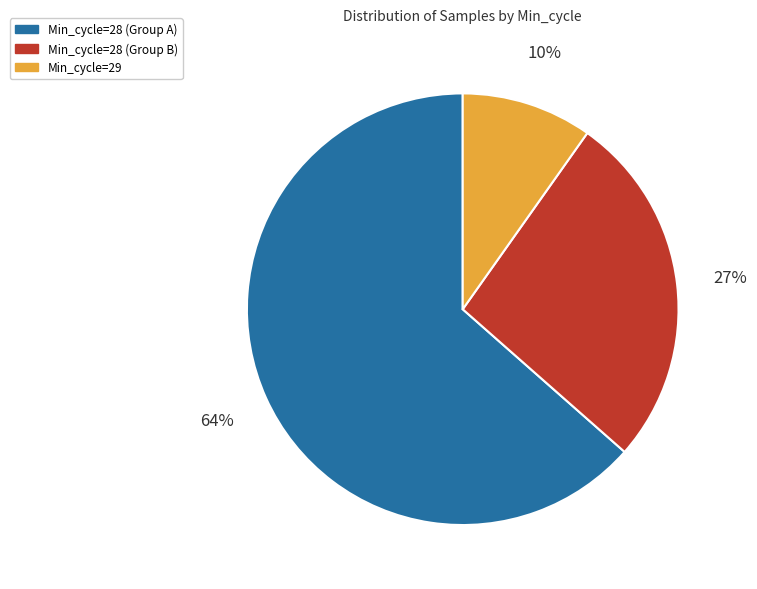

To the nearest percent, what is the average slice percentage?

33%